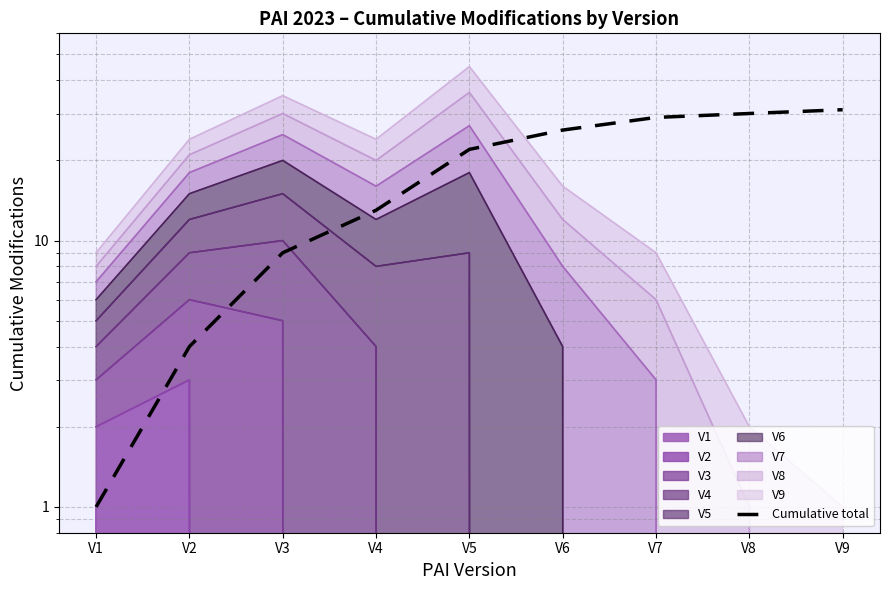

Where does the data first go above 22?

V6